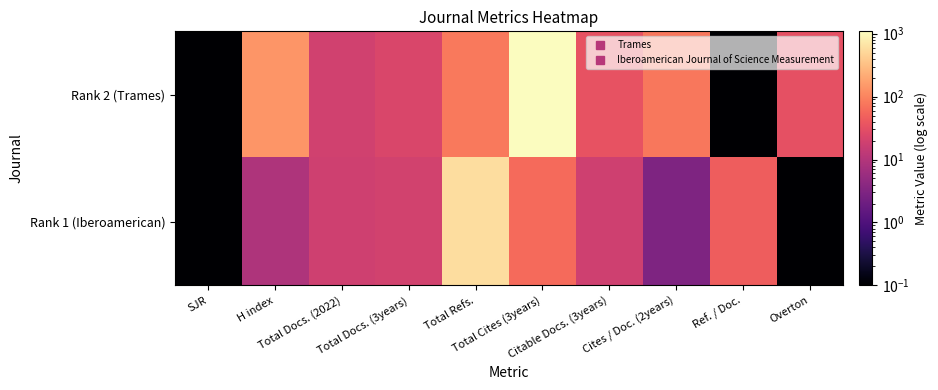

List the series in order of their peak value, highest first.

Rank 2 (Trames), Rank 1 (Iberoamerican)